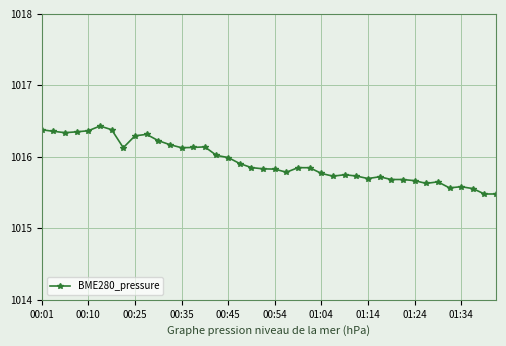

True or false: there are more than 2 points higher than both neighbors.

True